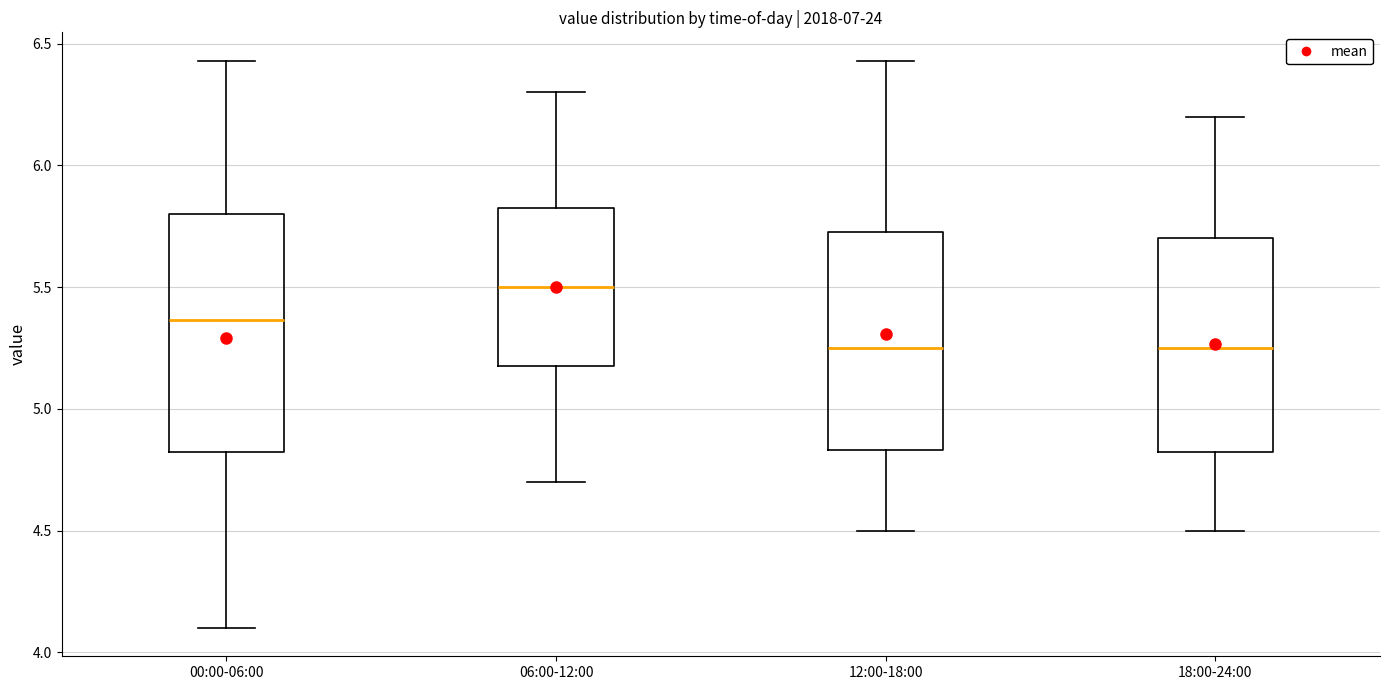

Reading left to right, transcribe this box plot: for each box, give where its median line is, the range the box spans, and where its two whiskers end, as read against the y-axis. The values are not printed on the chart, so give them approximately, as read against the axis.

00:00-06:00: median 5.35, box 4.80 to 5.80, whiskers 4.10 to 6.45
06:00-12:00: median 5.50, box 5.20 to 5.85, whiskers 4.70 to 6.30
12:00-18:00: median 5.25, box 4.85 to 5.75, whiskers 4.50 to 6.45
18:00-24:00: median 5.25, box 4.80 to 5.70, whiskers 4.50 to 6.20